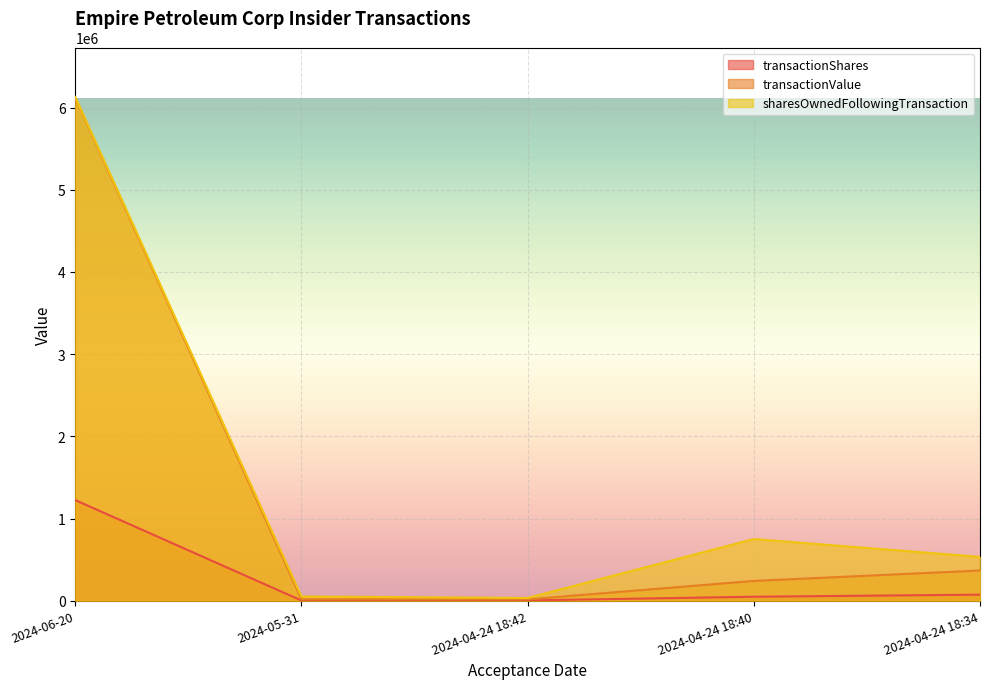

The value of transactionShares at 2024-06-20 is 1616668. True or false?

False